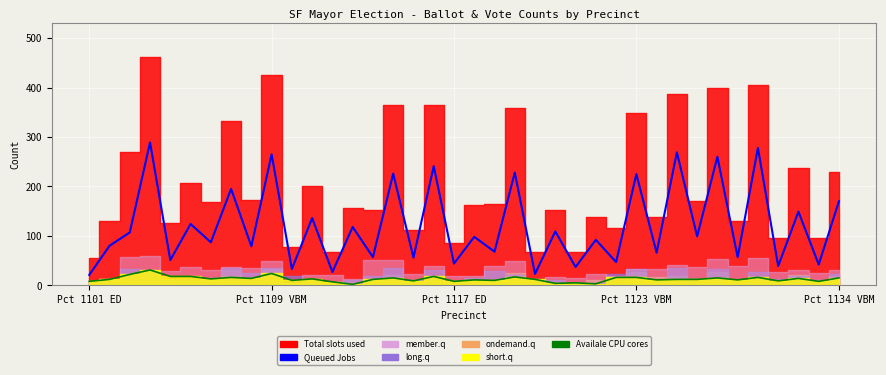

What is the difference between the maximum and minimum values in the Queued Jobs series?

268